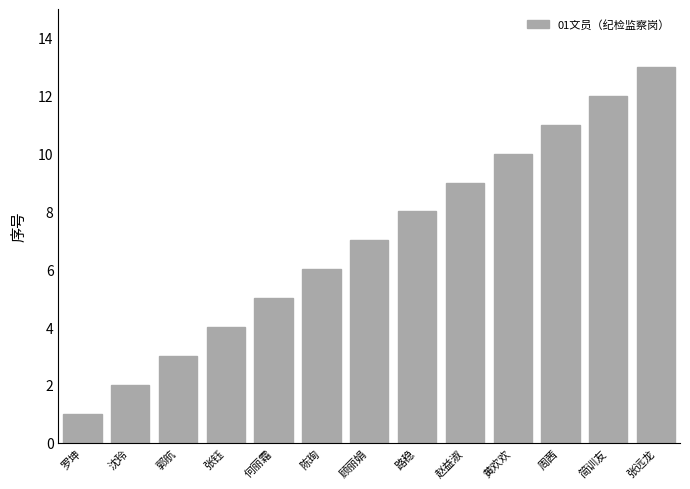

What is the label of the 11th bar from the right?

郭航